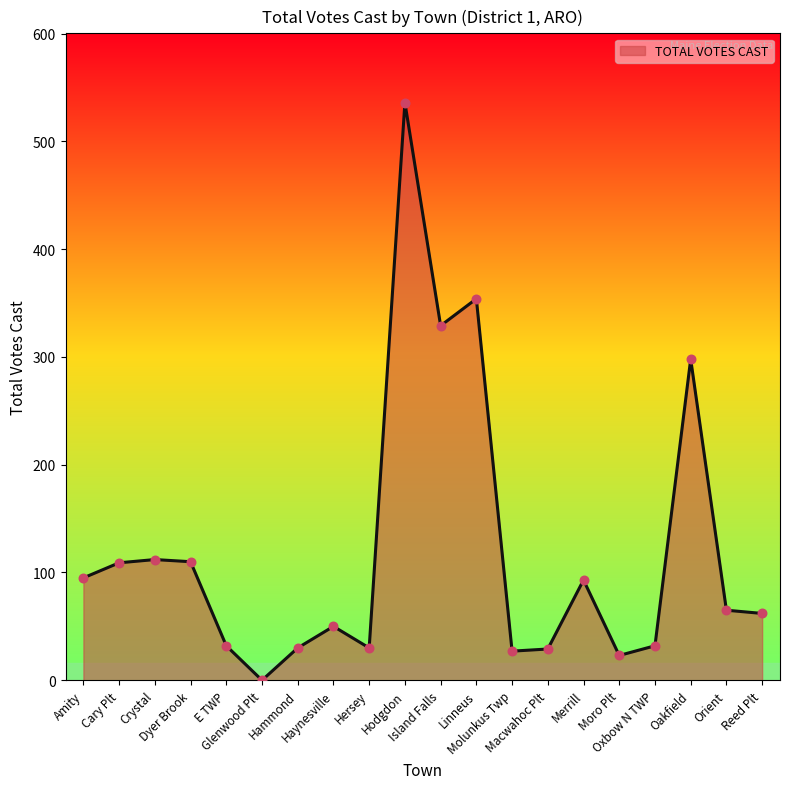

Which has a higher value, Reed Plt or Hodgdon?

Hodgdon